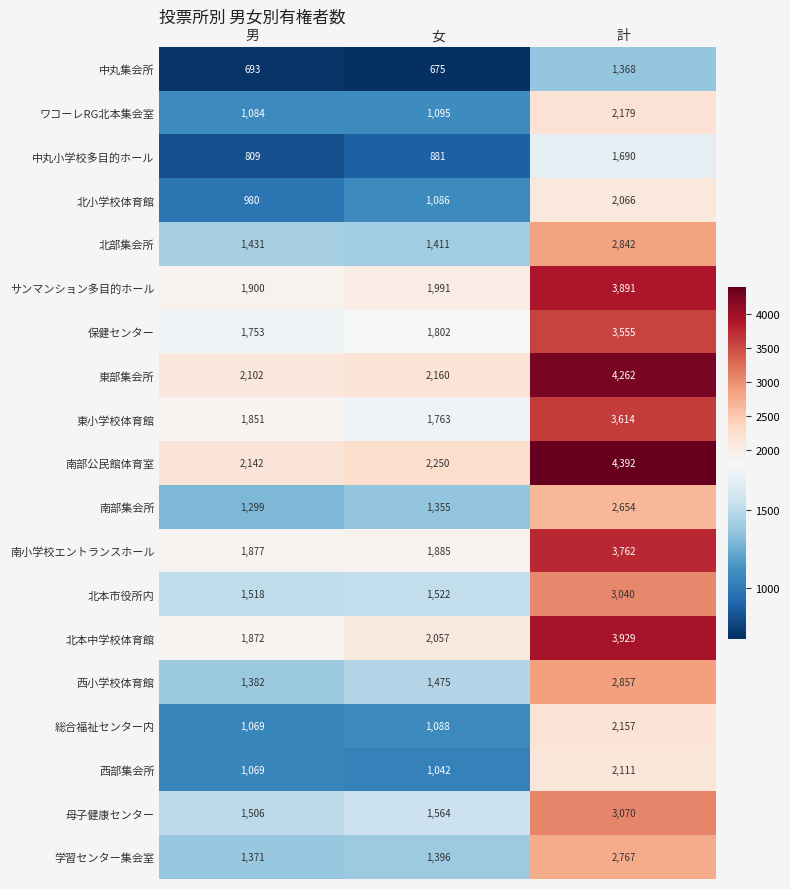

How many distinct data groups are displayed?

19